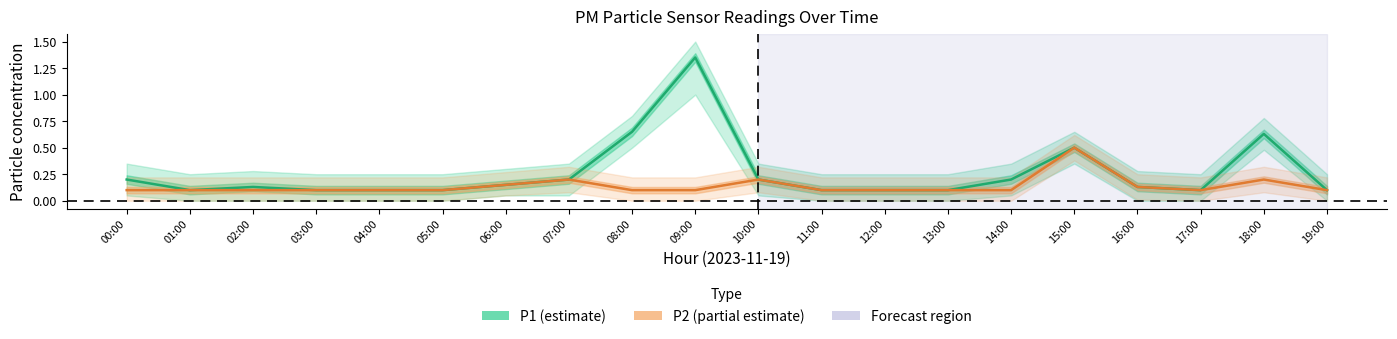

What is the difference between the highest and lowest values at 18:00?

0.4